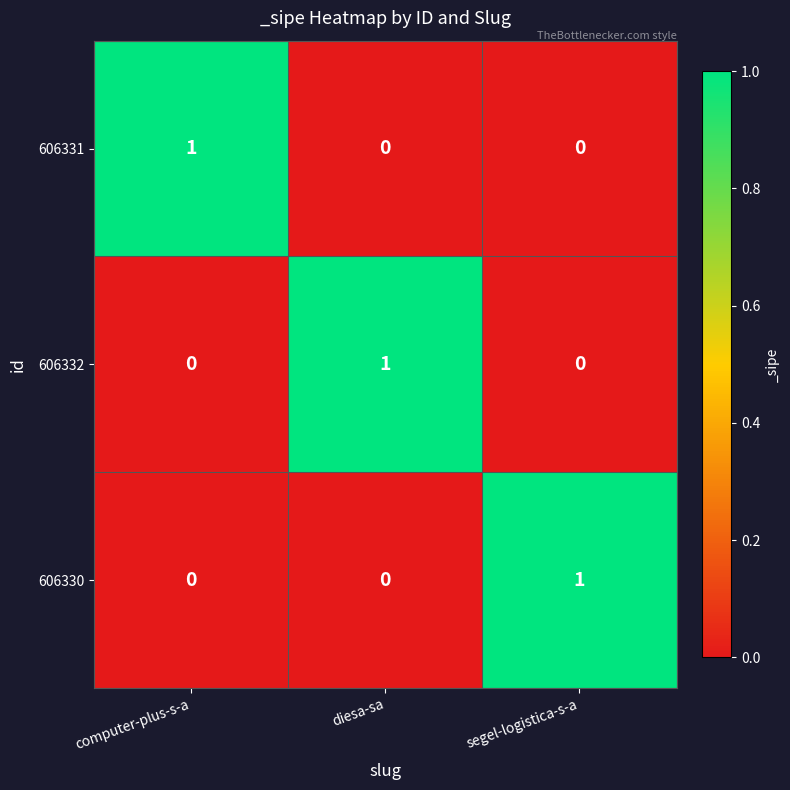

Count the number of categories in the chart.

3